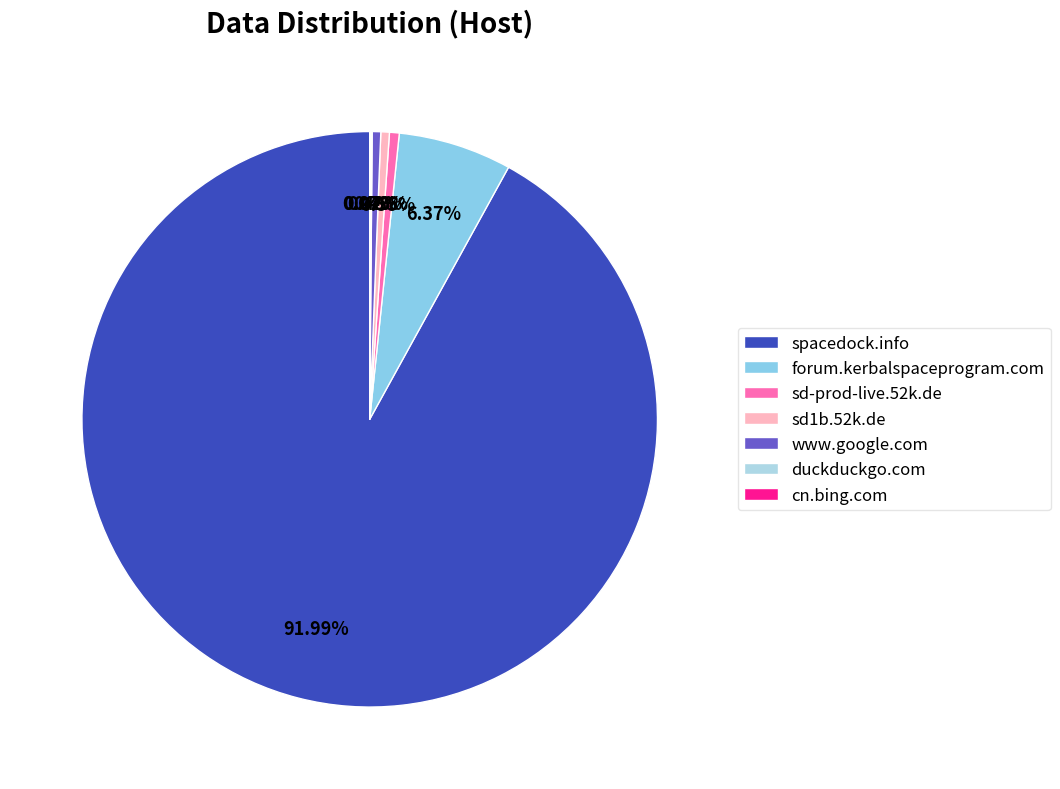

To the nearest percent, what percentage of the pie is spacedock.info?

92%